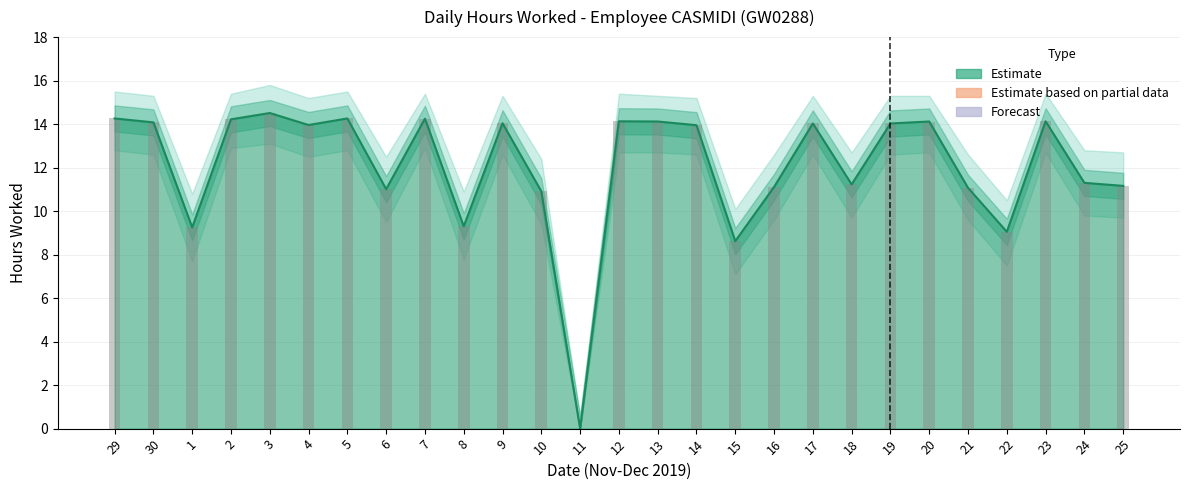

List the labels in order of Upper Band value, smallest first.

11, 15, 22, 1, 8, 10, 6, 21, 16, 25, 18, 24, 14, 4, 17, 19, 9, 30, 13, 20, 12, 23, 2, 7, 29, 5, 3